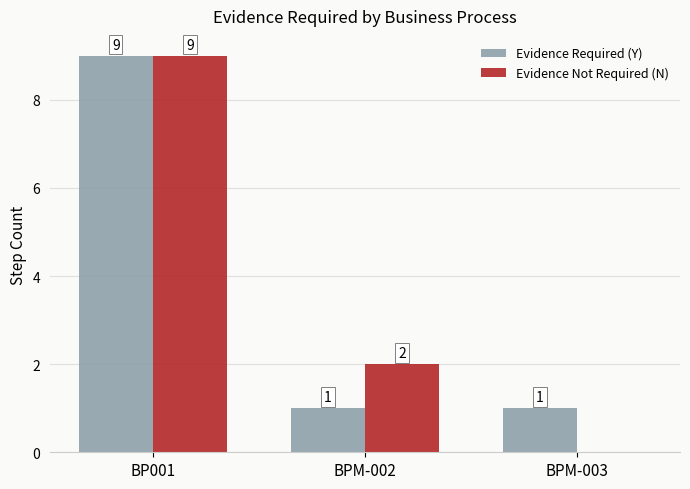

What is the sum of the Evidence Not Required (N) values at BP001 and BPM-002?

11